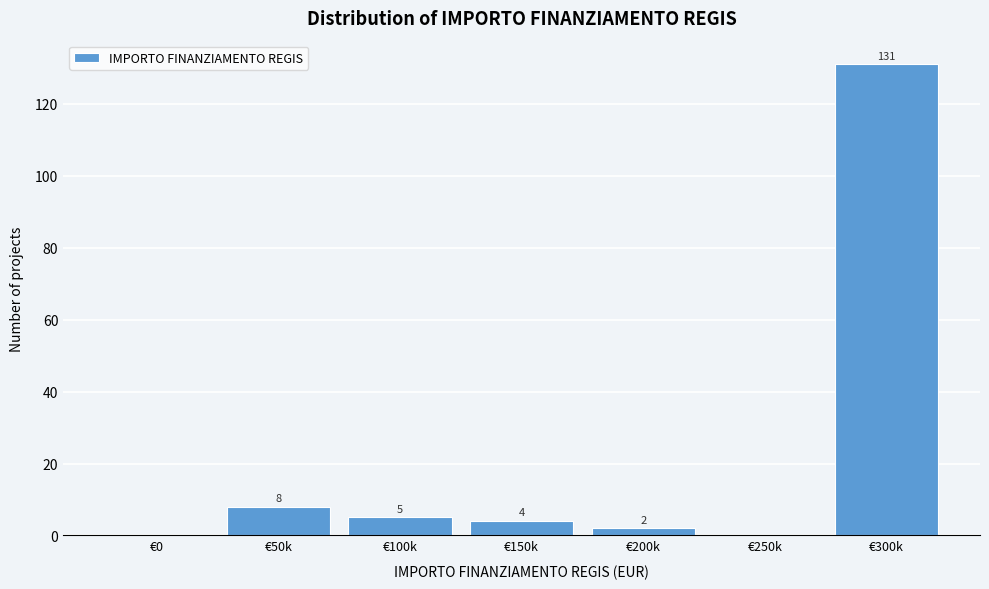

Reading left to right, extract all data points from this chart.

€0=0	€50k=8	€100k=5	€150k=4	€200k=2	€250k=0	€300k=131